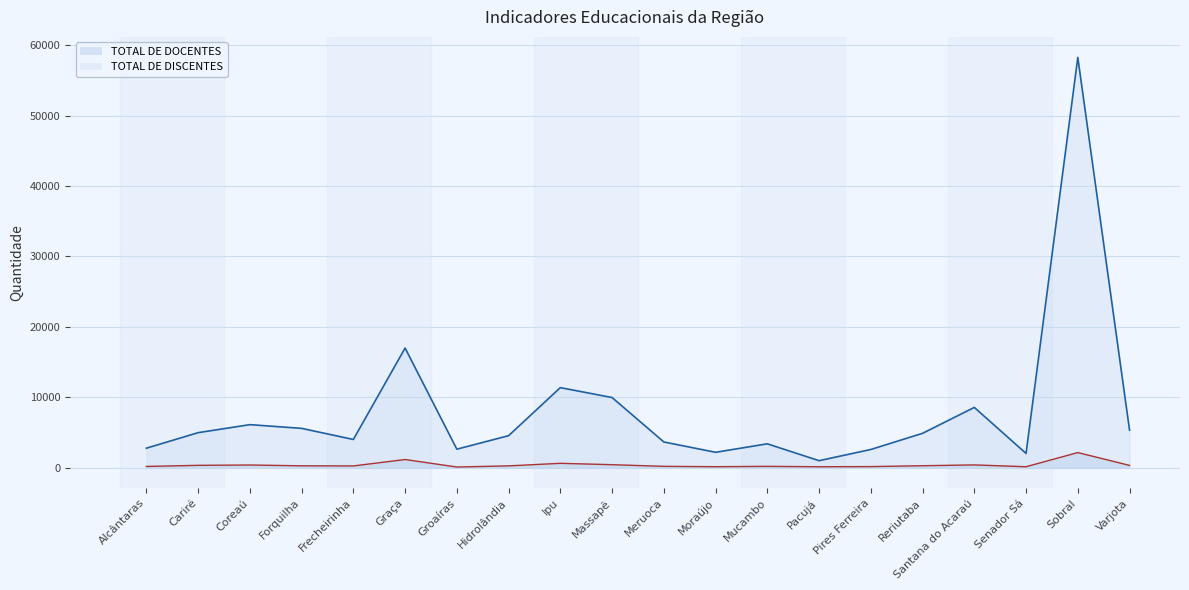

True or false: TOTAL DE DOCENTES and TOTAL DE DISCENTES cross at least once.

False